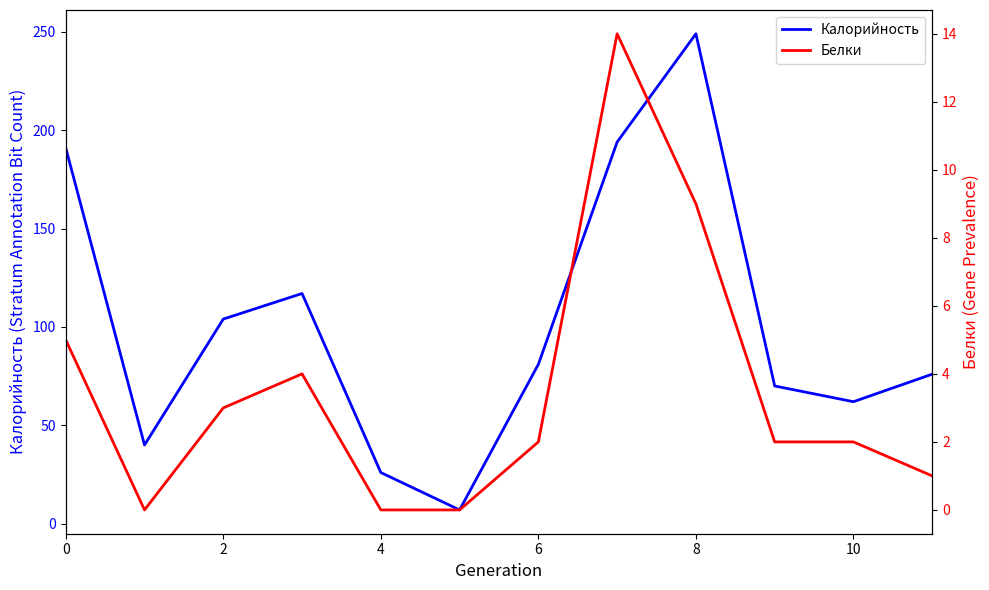

What is the sum of all Белки values?

42